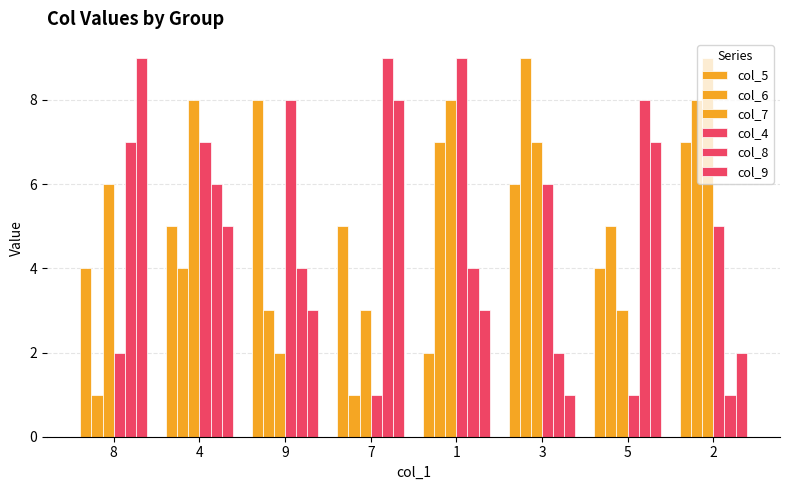

Which category has the lowest value in the col_4 series?

7